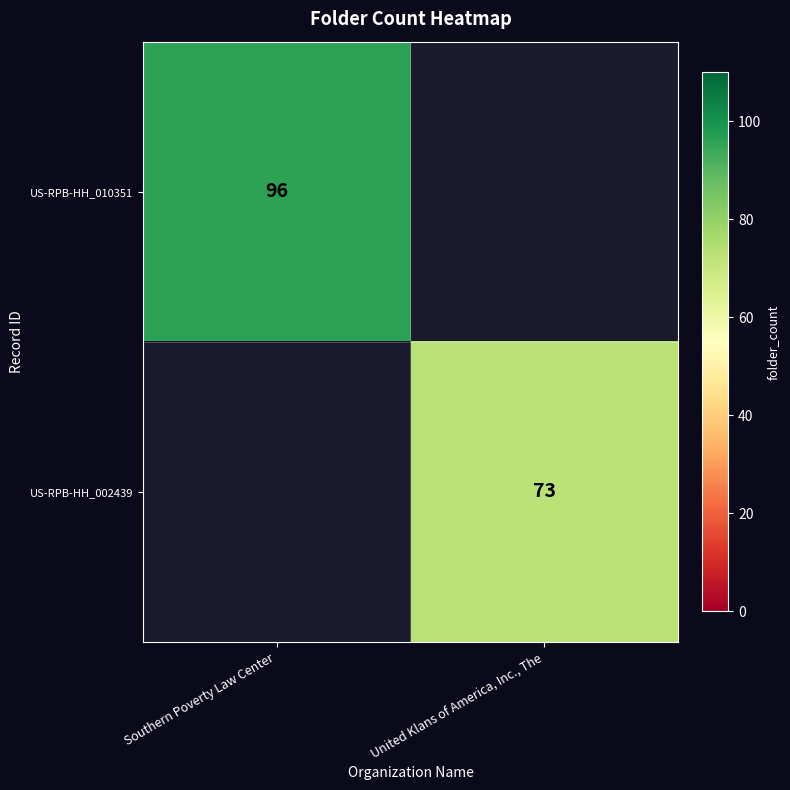

True or false: US-RPB-HH_010351 has a value of 37 at Southern Poverty Law Center.

False